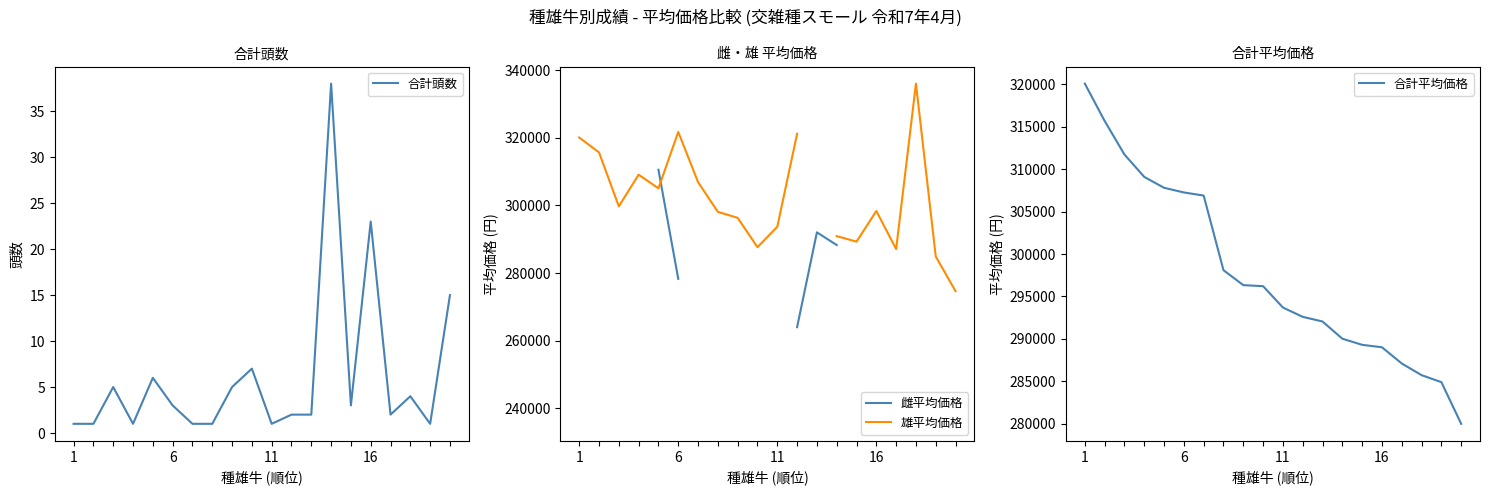

Rank the series by their maximum value, from lowest to highest.

合計頭数, 雌平均価格, 合計平均価格, 雄平均価格